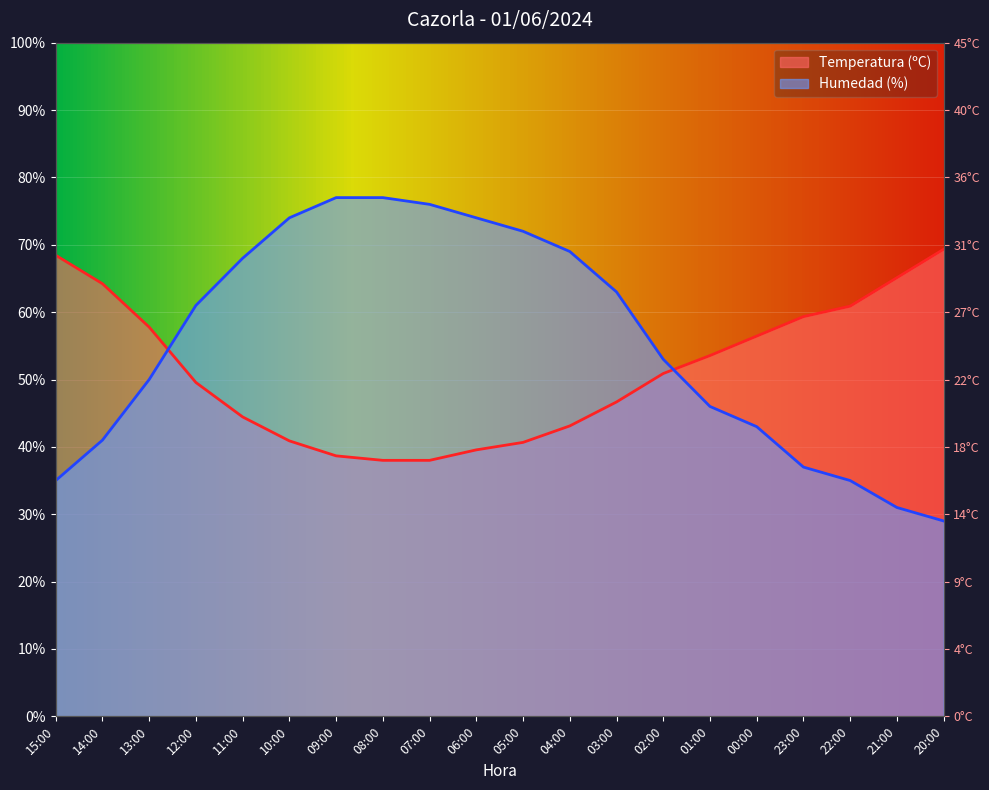

True or false: Humedad (%) has more than 1 points higher than both neighbors.

False